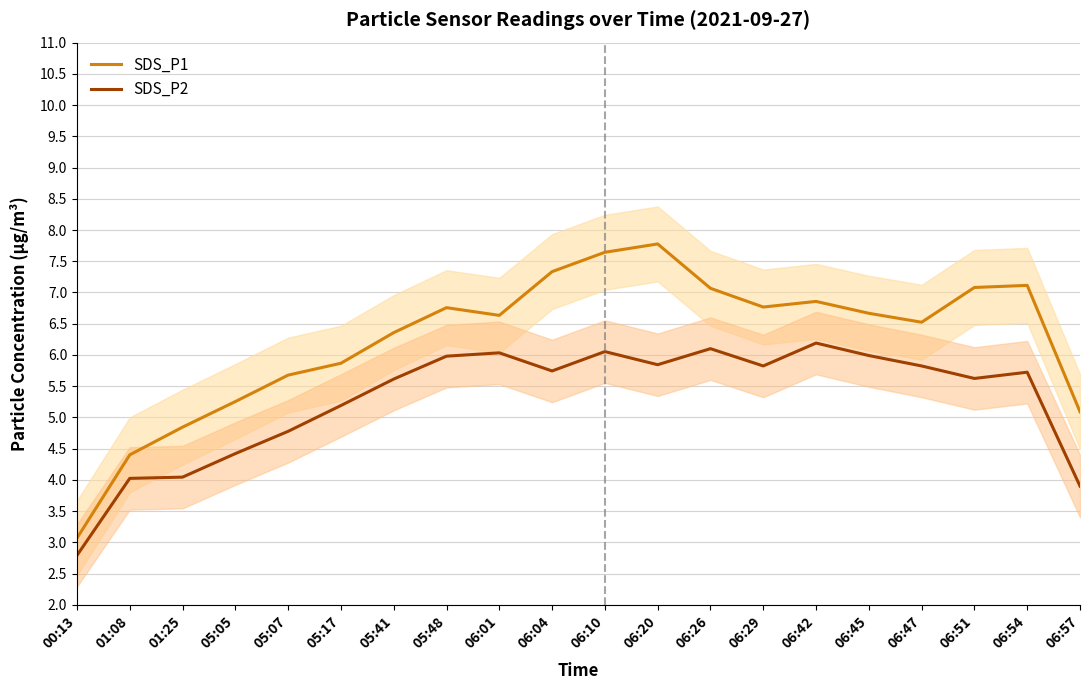

What is the difference between the SDS_P2 values at 06:20 and 06:04?

0.1